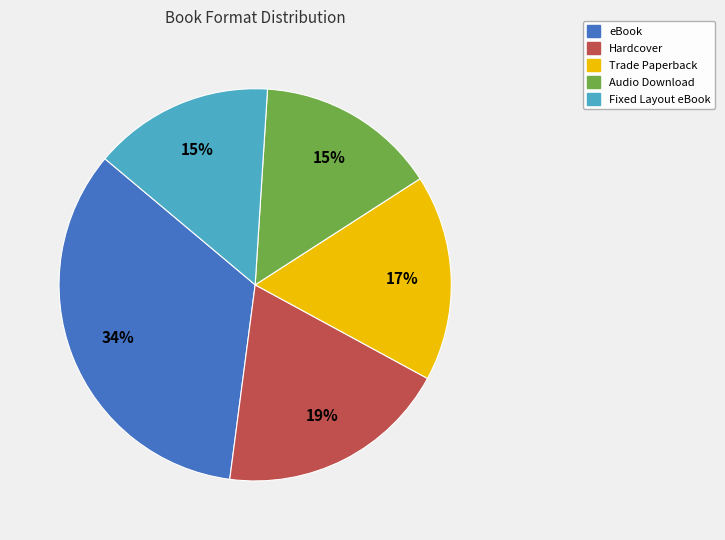

Does Trade Paperback represent more than half of the total?

No